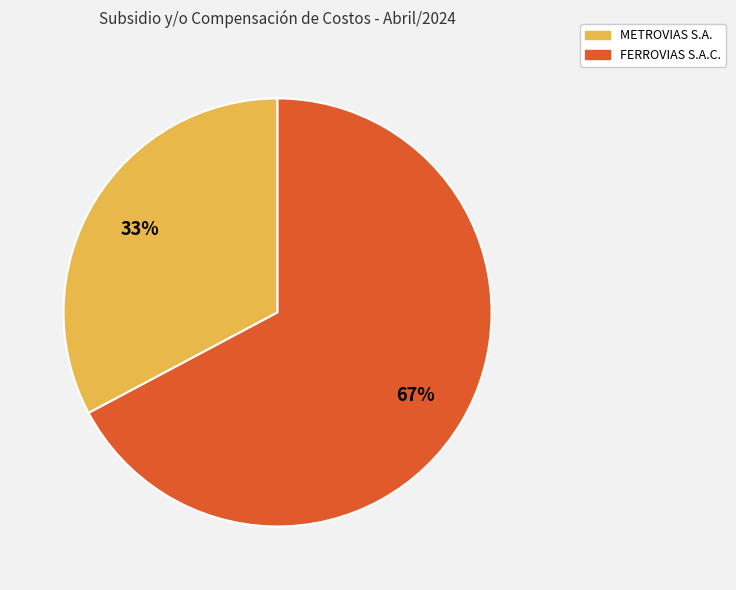

Approximately how many times larger is the value at METROVIAS S.A. compared to FERROVIAS S.A.C.?

0.5